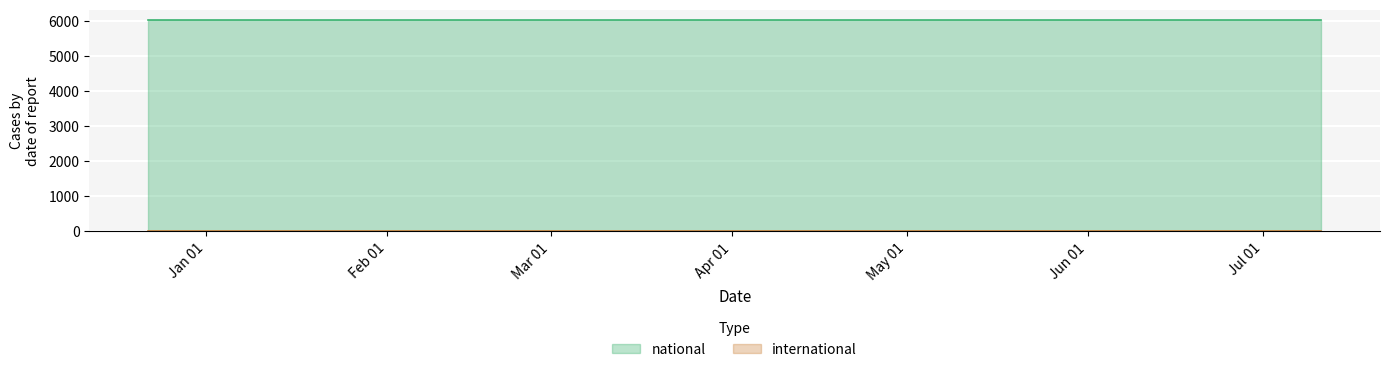

Which category has the lowest value in the international series?

2017-12-22